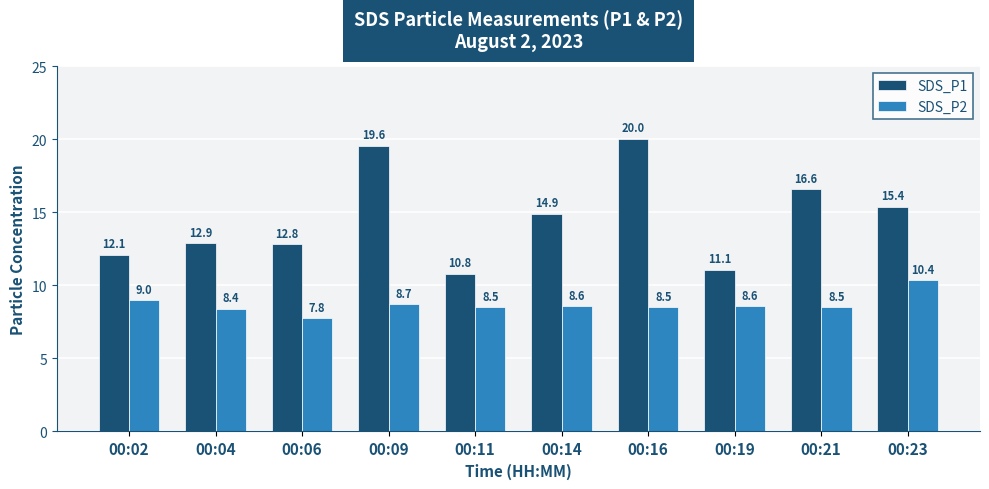

Reading left to right, what are all the values shown in this chart?

SDS_P1: 12.1	12.9	12.8	19.6	10.8	14.9	20.0	11.1	16.6	15.4
SDS_P2: 9.0	8.4	7.8	8.7	8.5	8.6	8.5	8.6	8.5	10.4